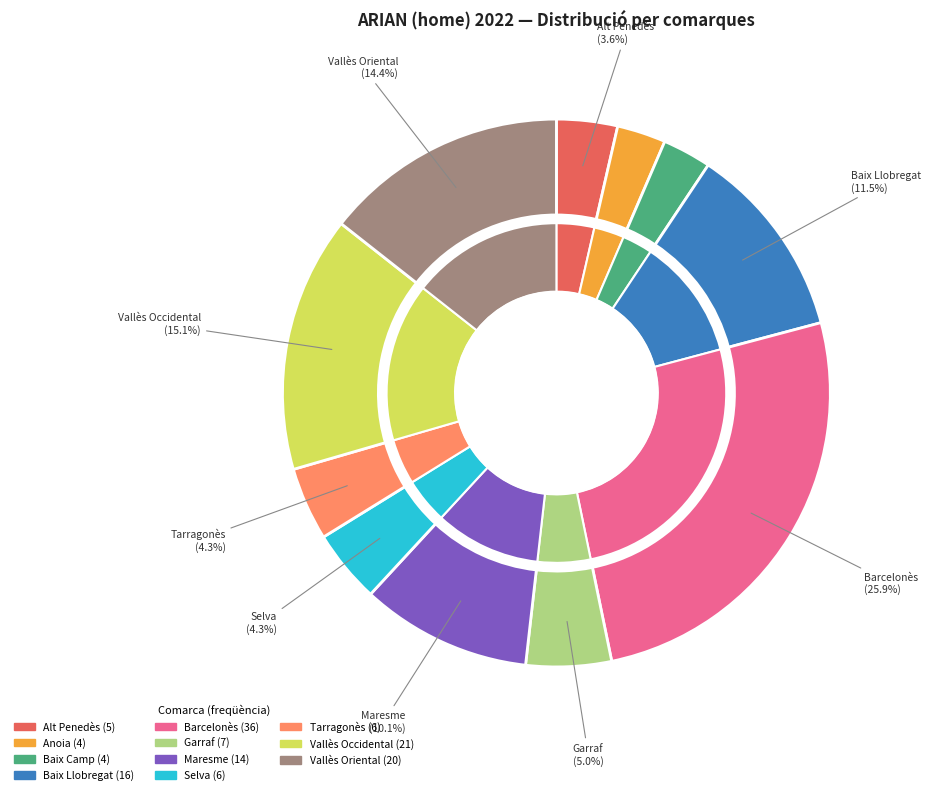

Does Maresme represent more than half of the total?

No